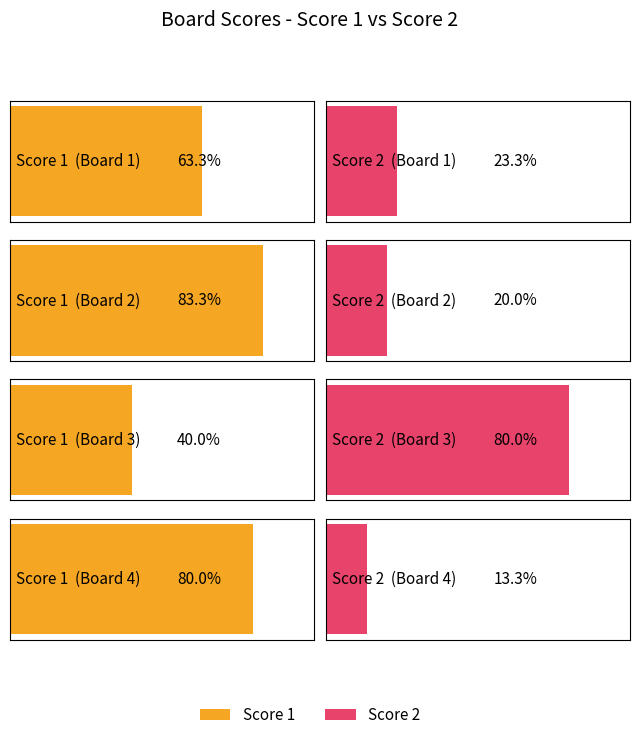

Is it true that Score 2 equals 7 at 3?

False